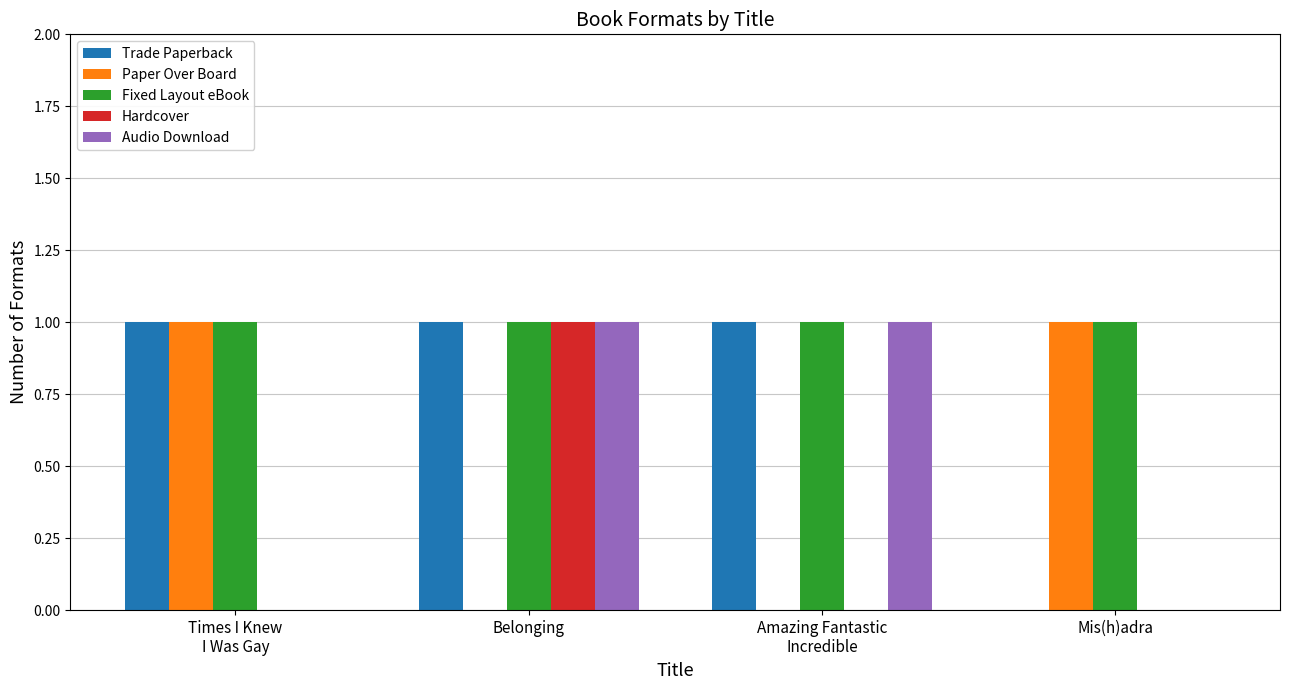

Which series has the largest total across all categories?

Fixed Layout eBook